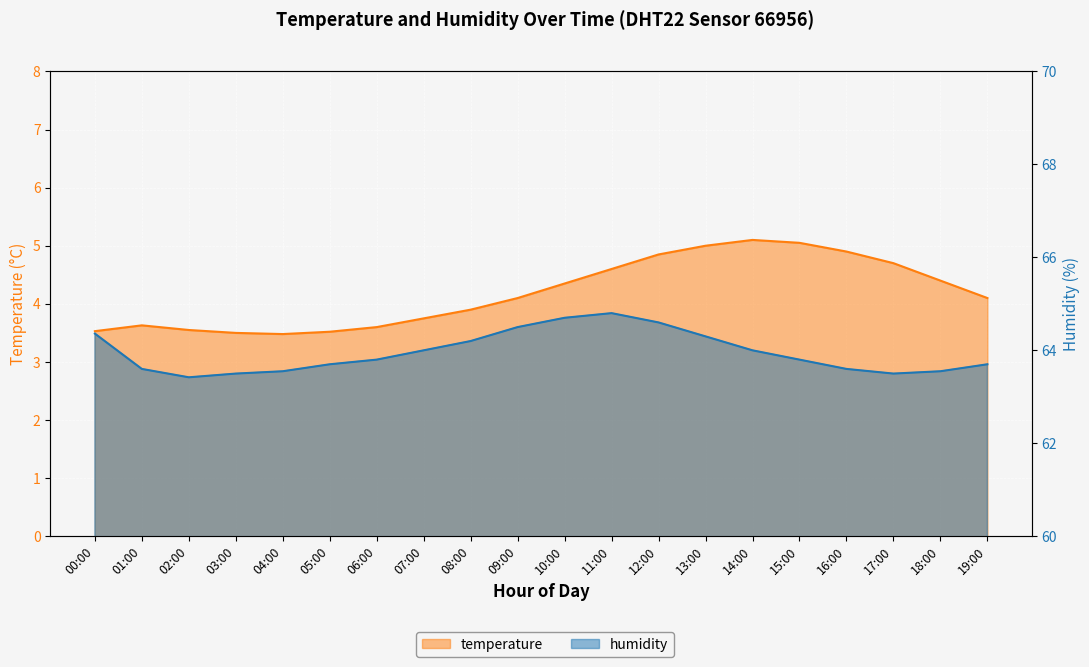

What is the maximum value shown in the chart?

64.8